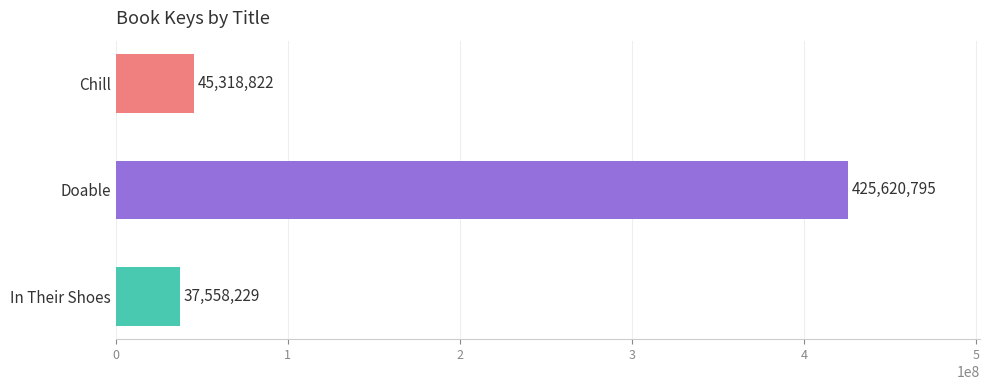

Is it true that the value at Doable is 425620795?

True